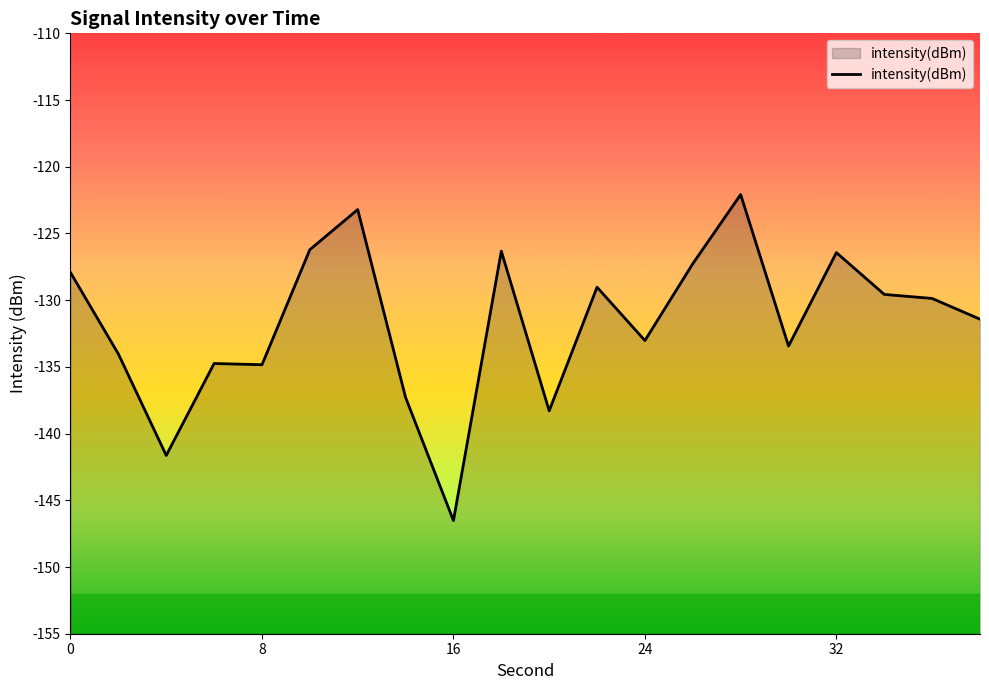

What is the difference between the maximum and minimum values?

24.4